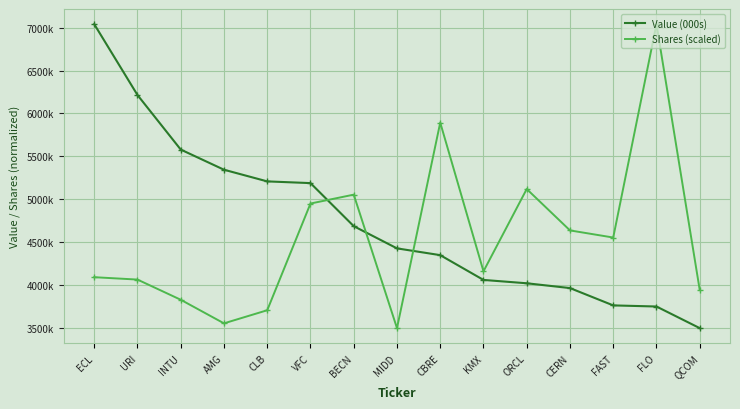

Which series has the largest total across all categories?

Value (000s)